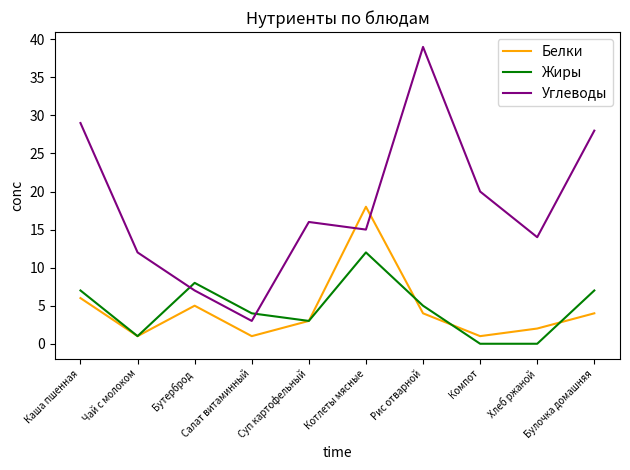

Where do Белки and Углеводы first cross each other?

Суп картофельный and Котлеты мясные